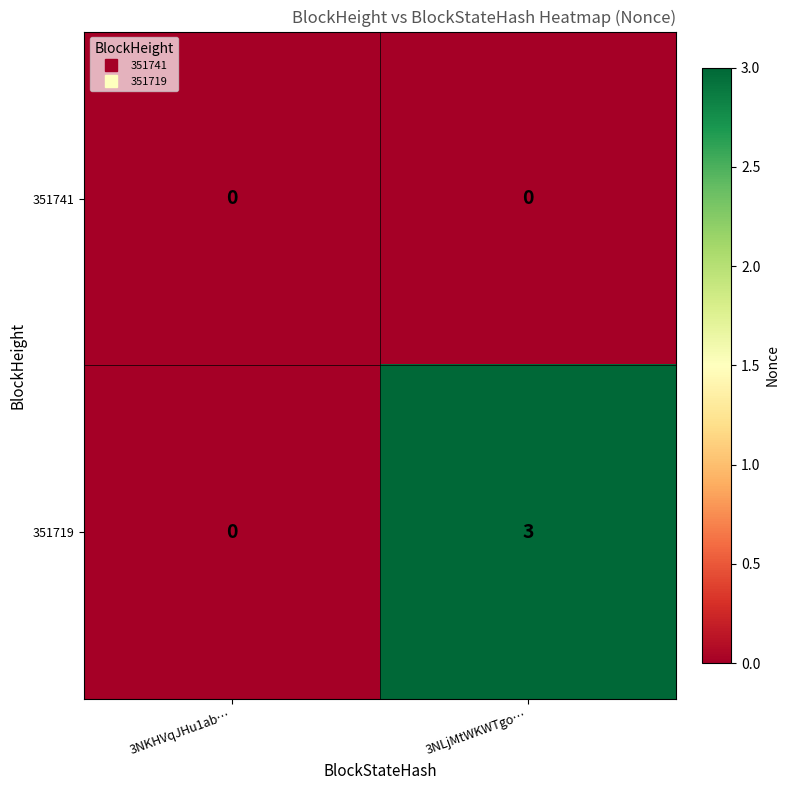

The 351719 series shows 0 at 3NKHVqJHu1ab…. True or false?

True